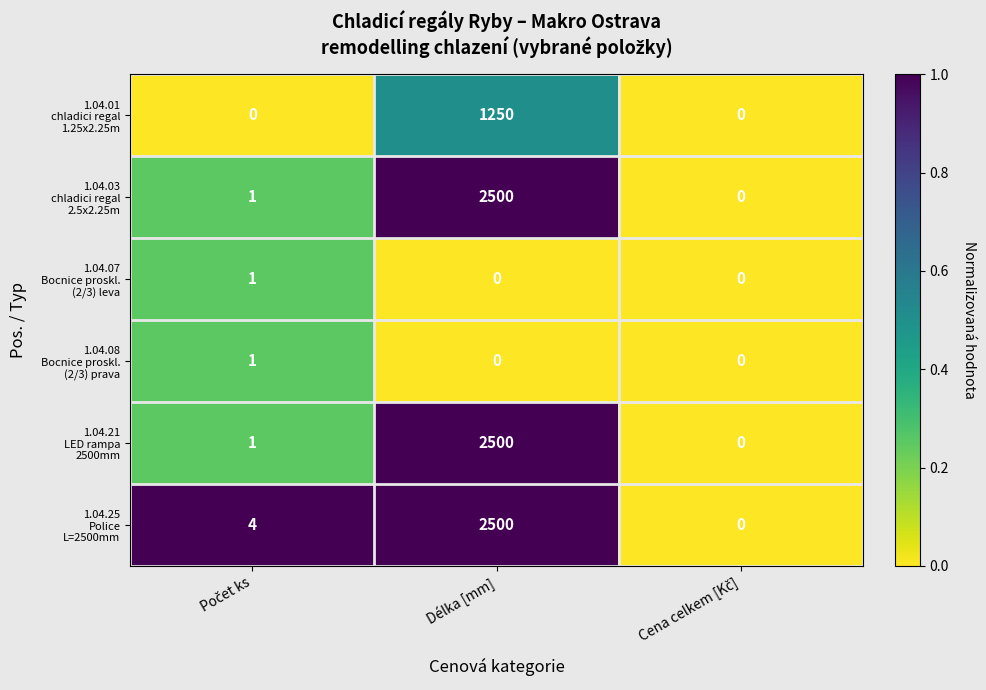

At which category does the chart reach its peak across all series?

Délka [mm]